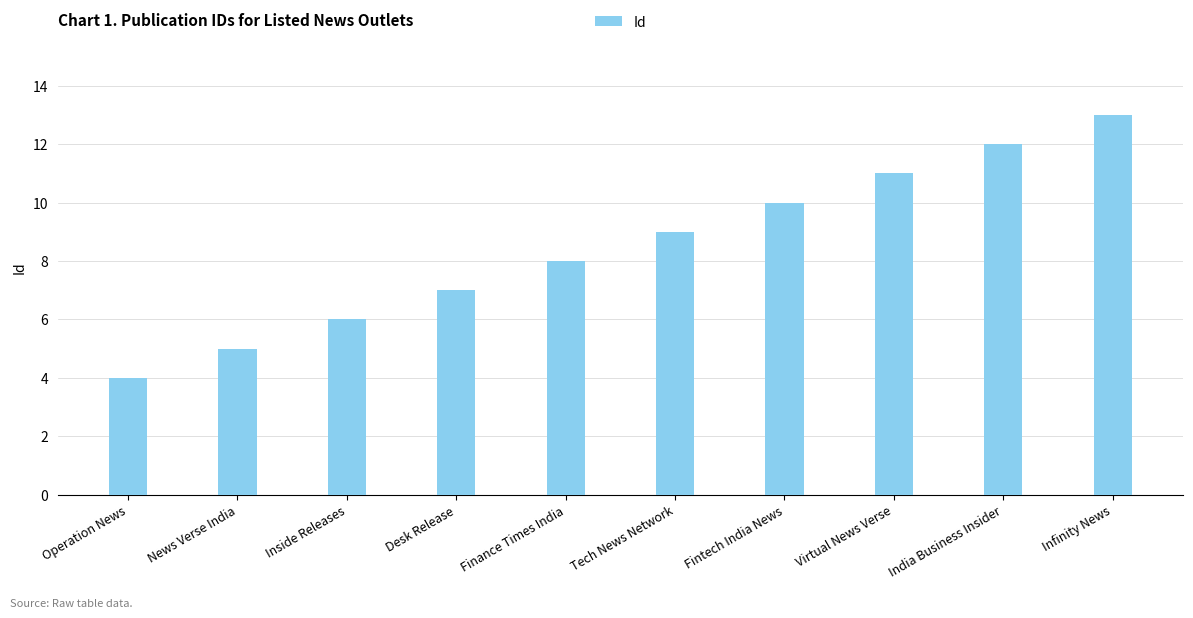

What position from the left is Tech News Network?

6